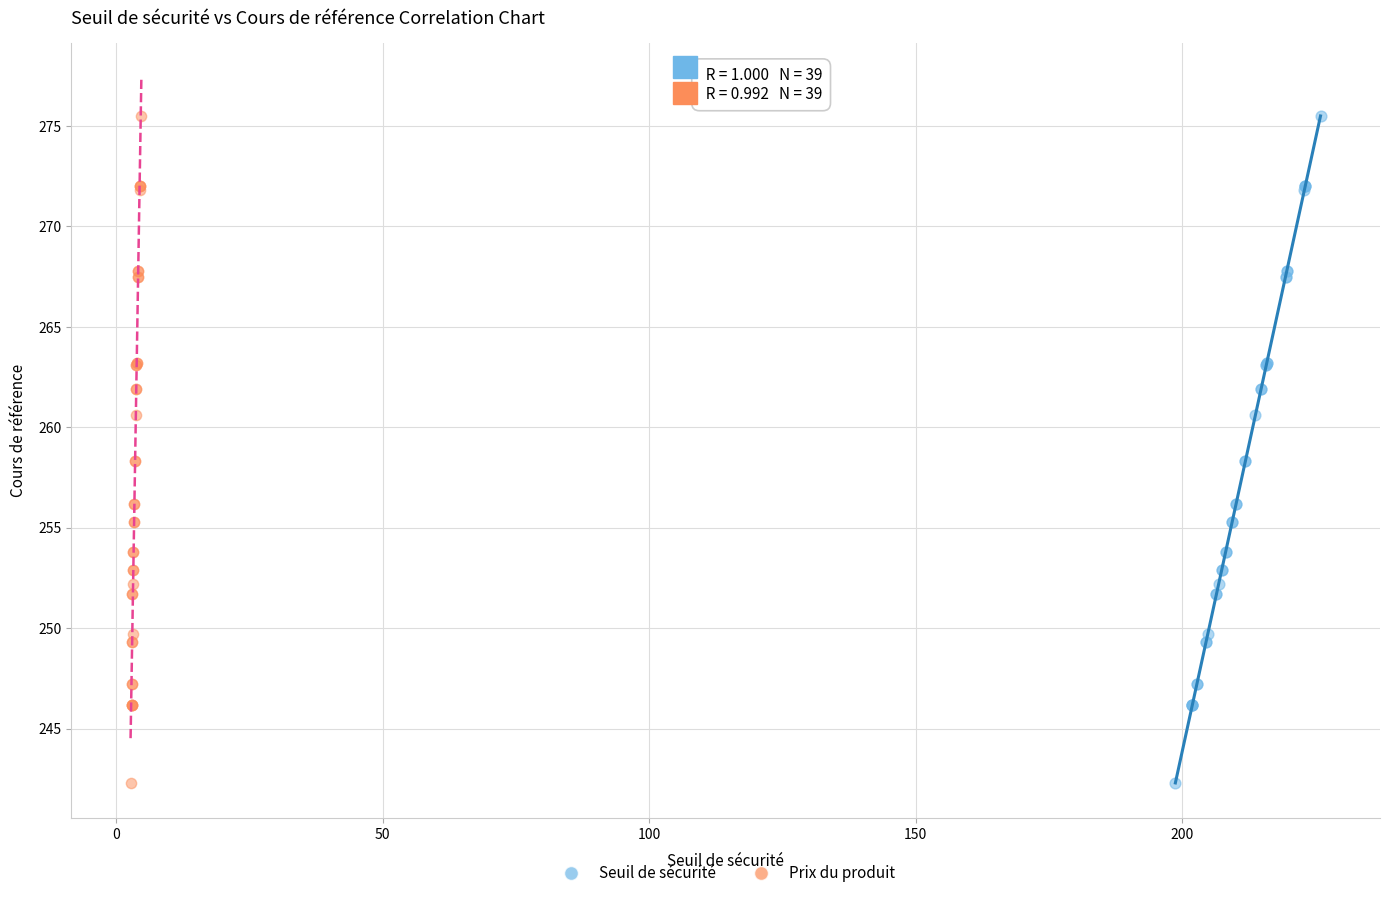

What are all the series names shown in the legend?

Seuil de sécurité, Prix du produit